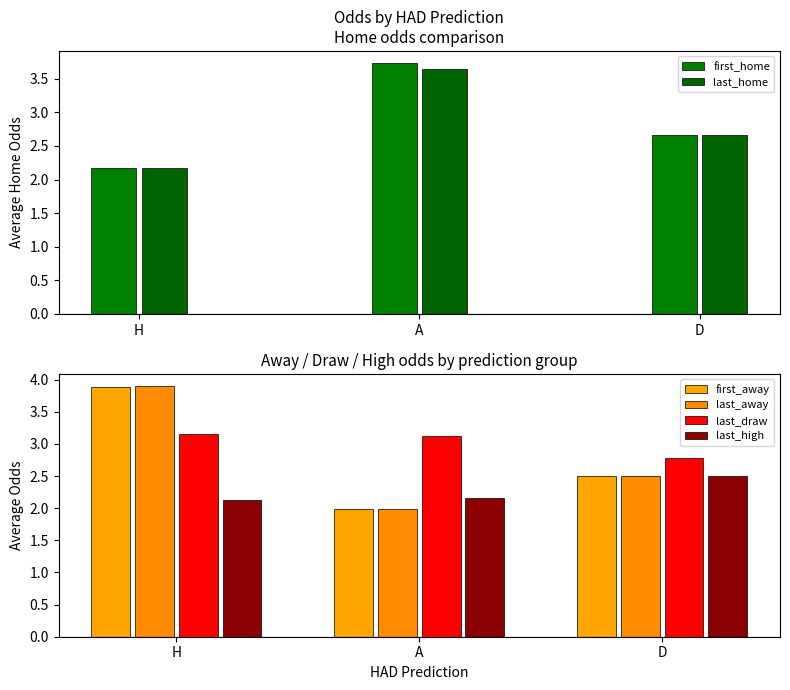

What is the difference between the maximum and minimum values in the first_away series?

1.9